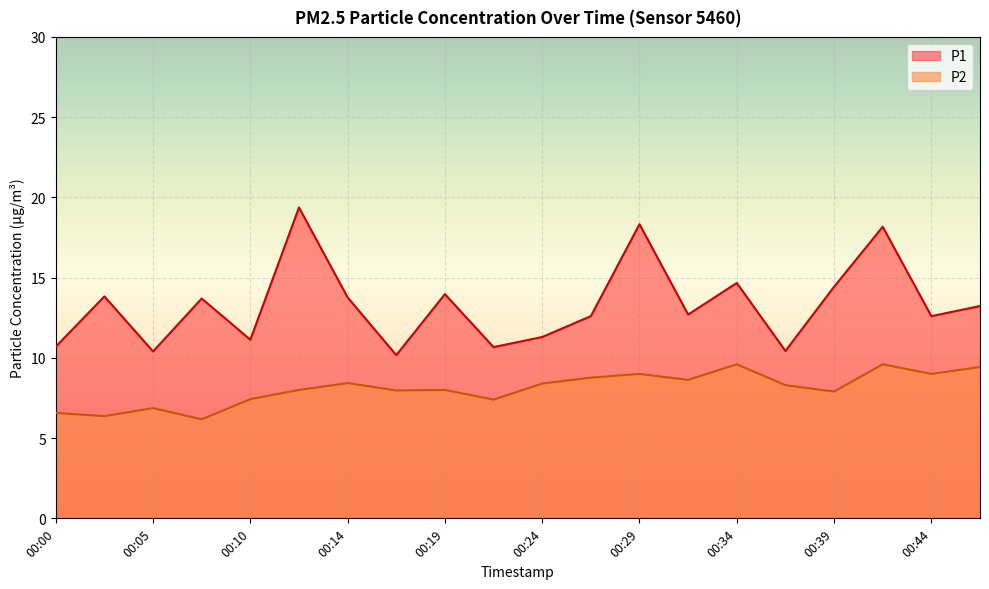

True or false: P2 has a value of 6.2 at 00:07.

True